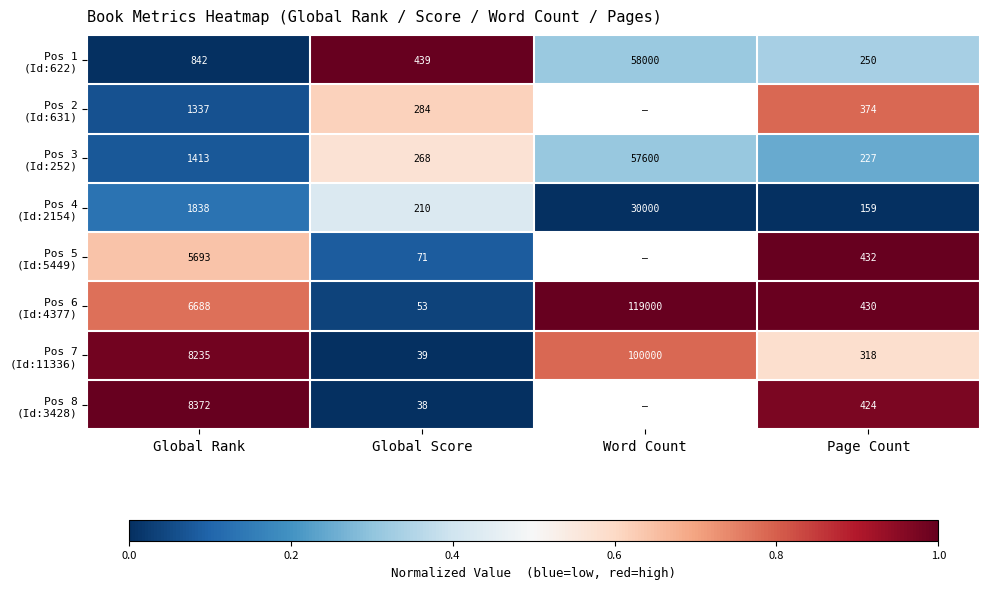

What is the total value across all series at Page Count?

2614